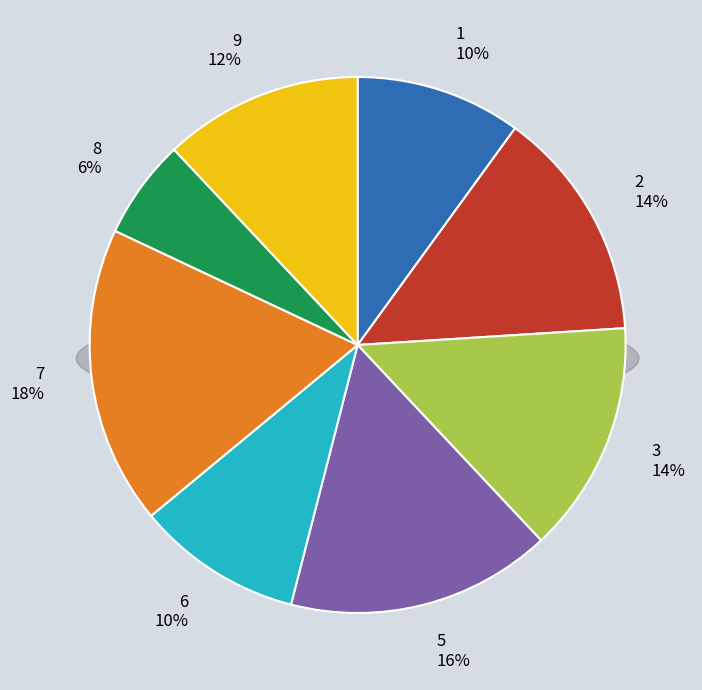

Count the number of slices in the pie.

9